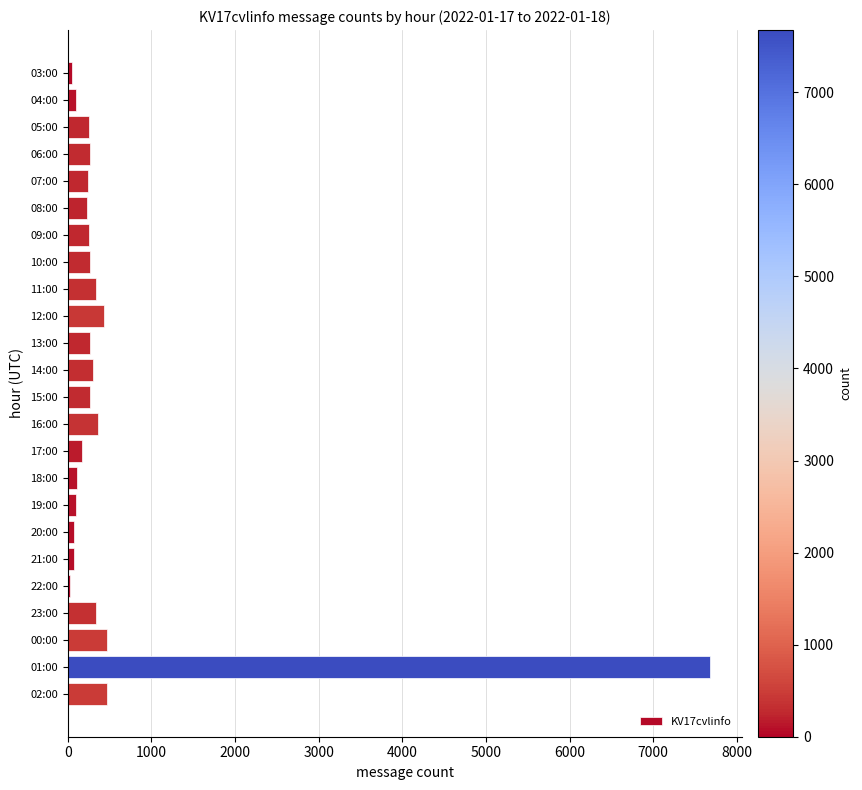

Approximately how many times larger is the value at 11:00 compared to 10:00?

1.2